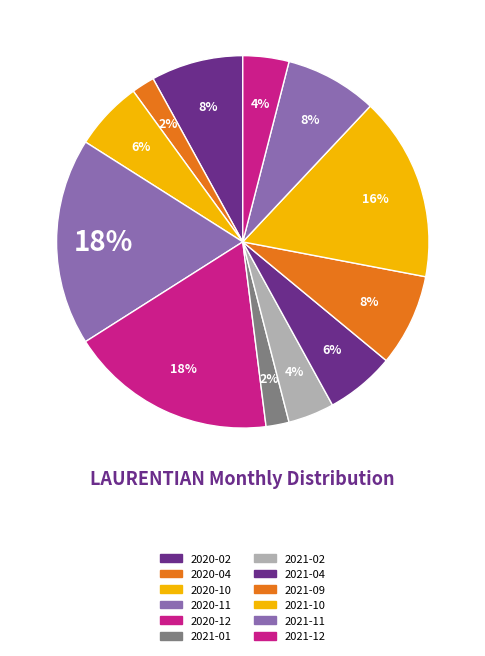

Which category has the smallest portion of the pie?

2020-04